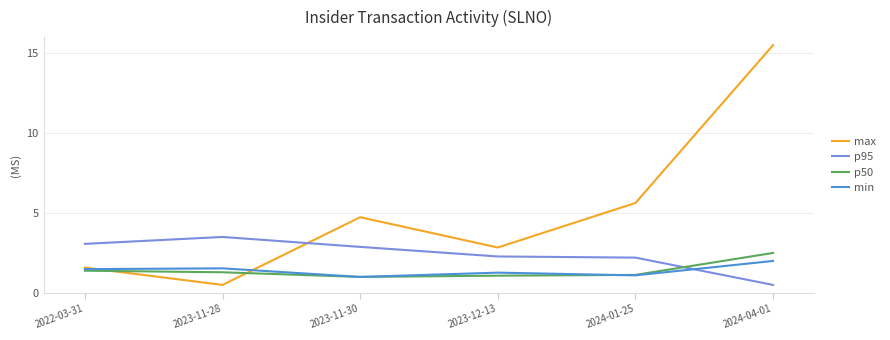

What position from the right is 2023-12-13?

3